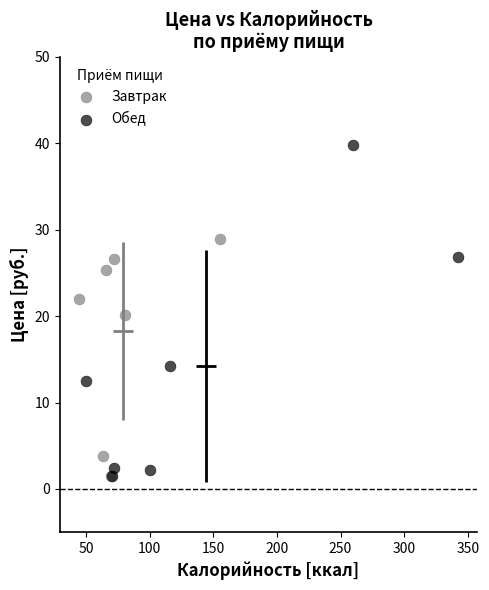

What are all the series names shown in the legend?

Завтрак, Обед